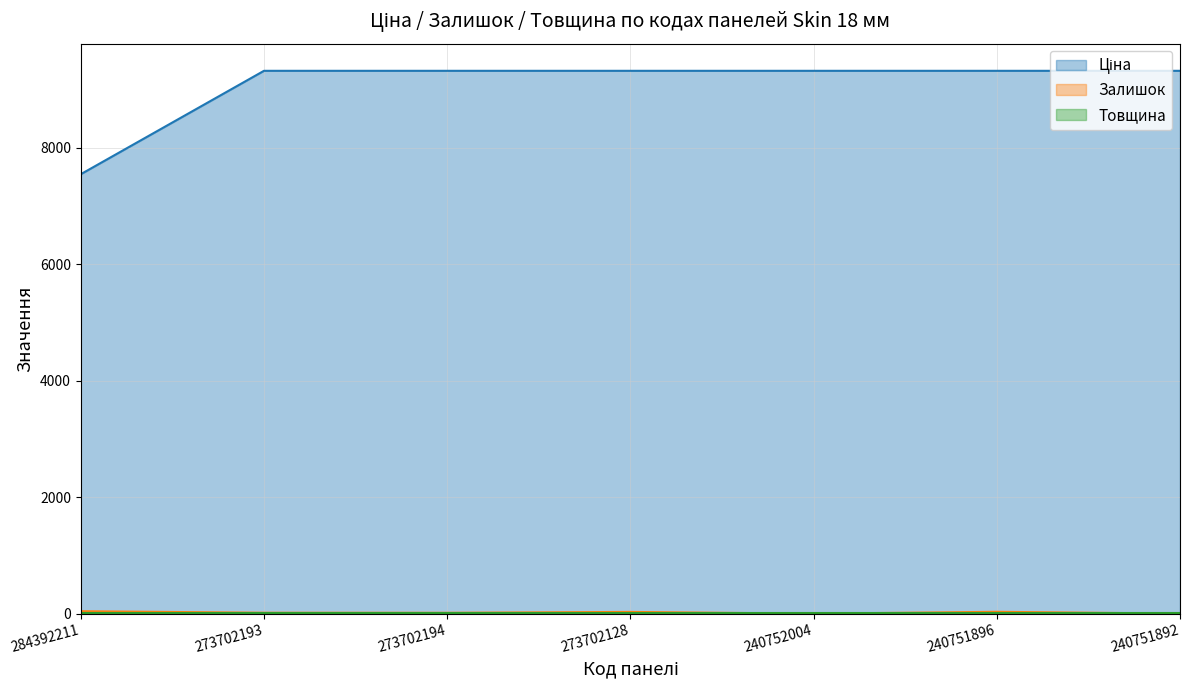

True or false: Залишок and Ціна cross at least once.

False